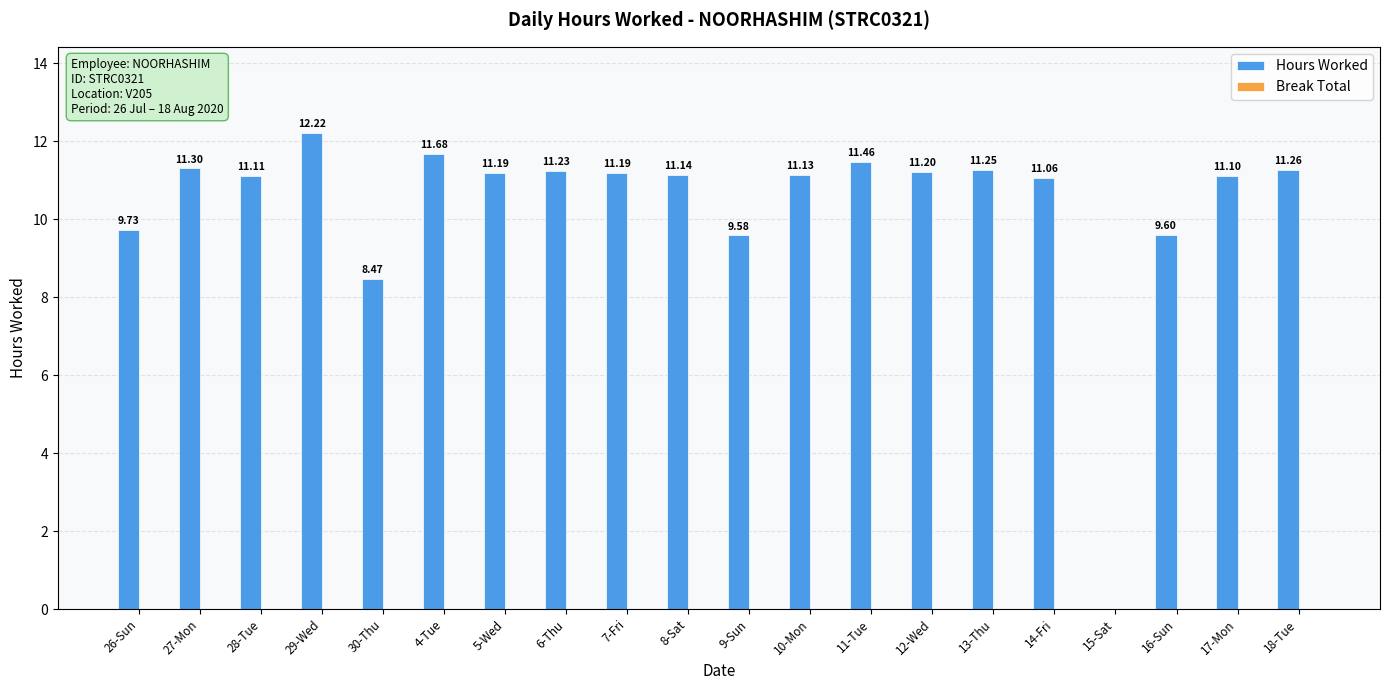

What is the change in value from 8-Sat to 18-Tue?

+0.1